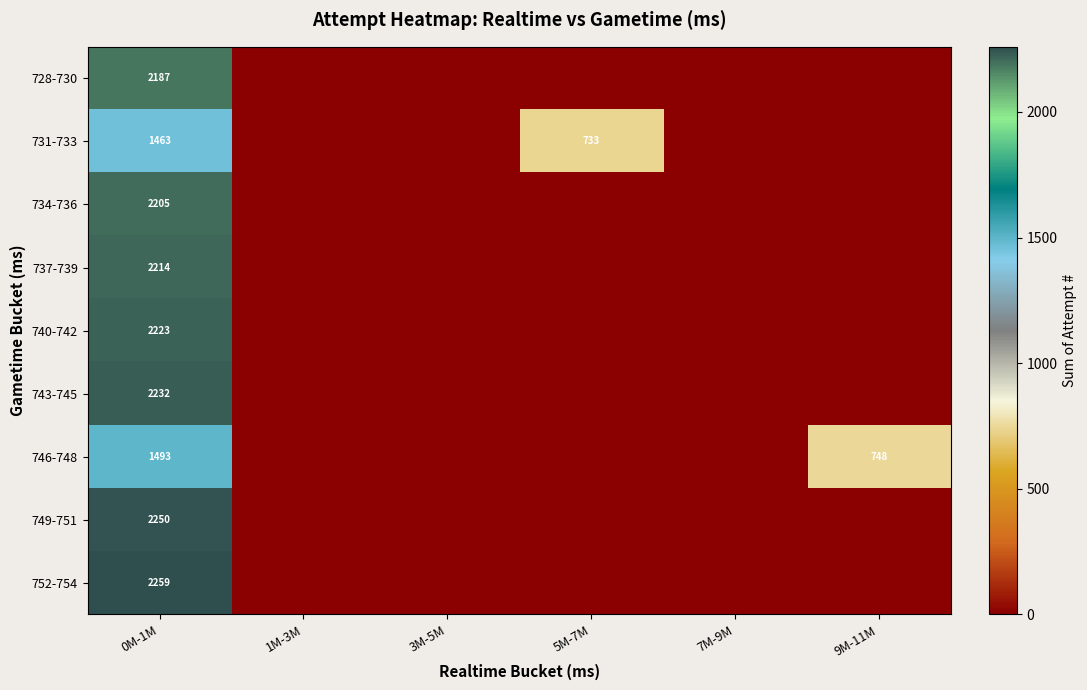

At which category is the sum across all series the highest?

0M-1M